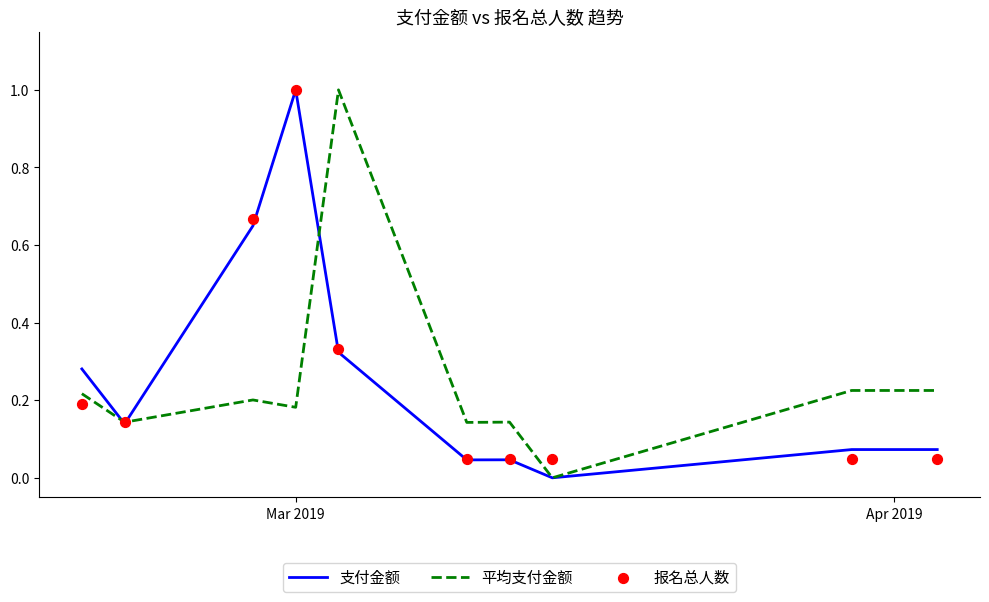

Which series contains the lowest Y value?

支付金额